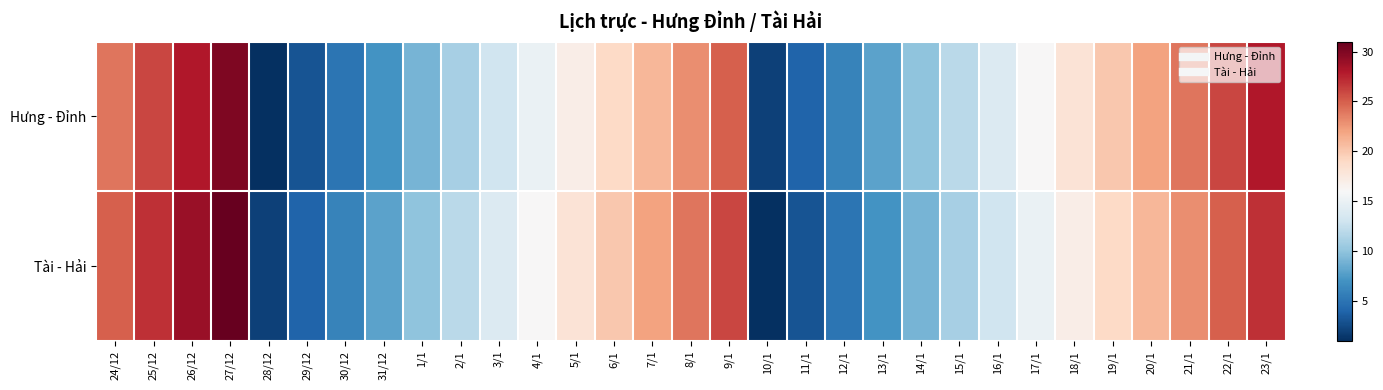

At which category is the sum across all series the highest?

27/12